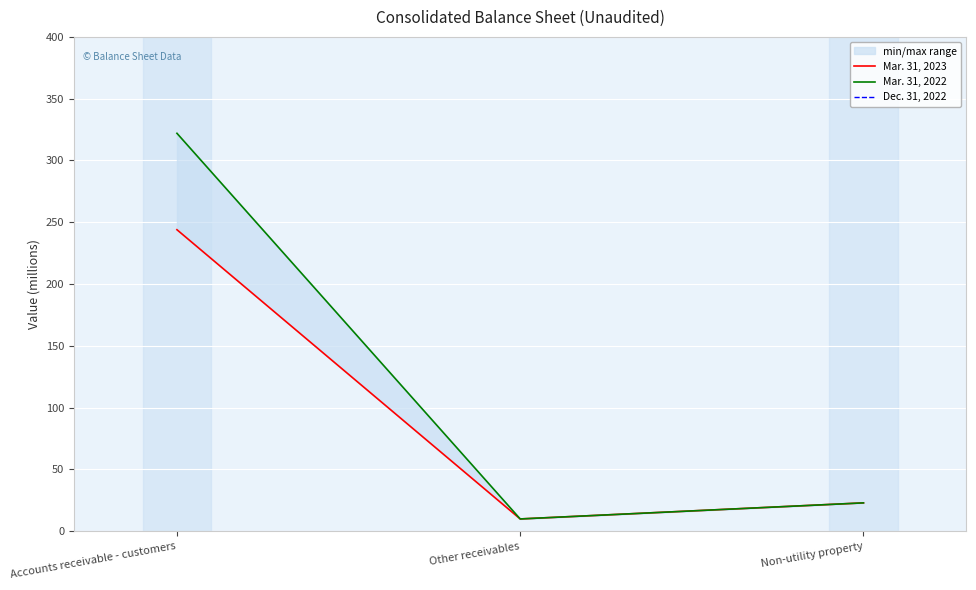

What is the minimum value shown in the chart?

10.0